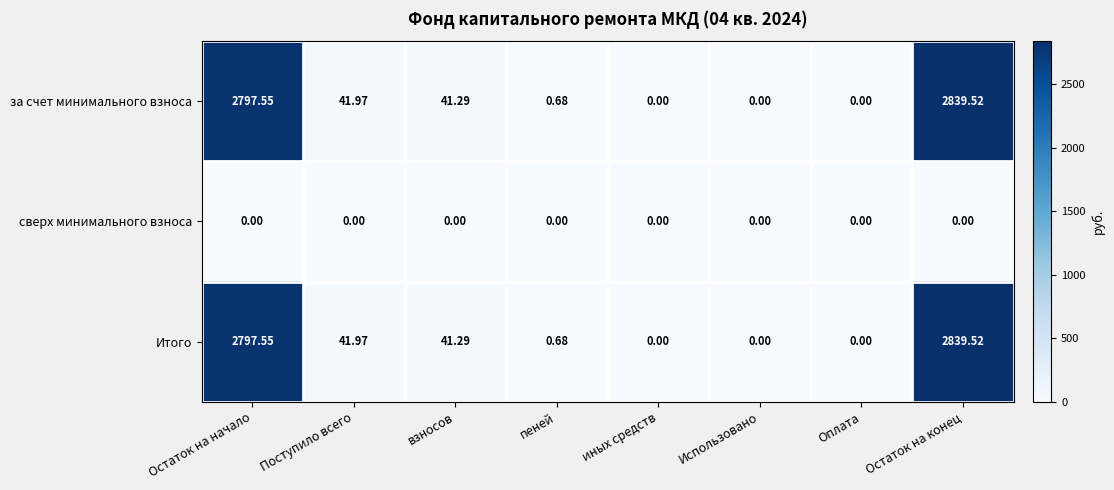

Where does the за счет минимального взноса series first go above 41?

Остаток на начало